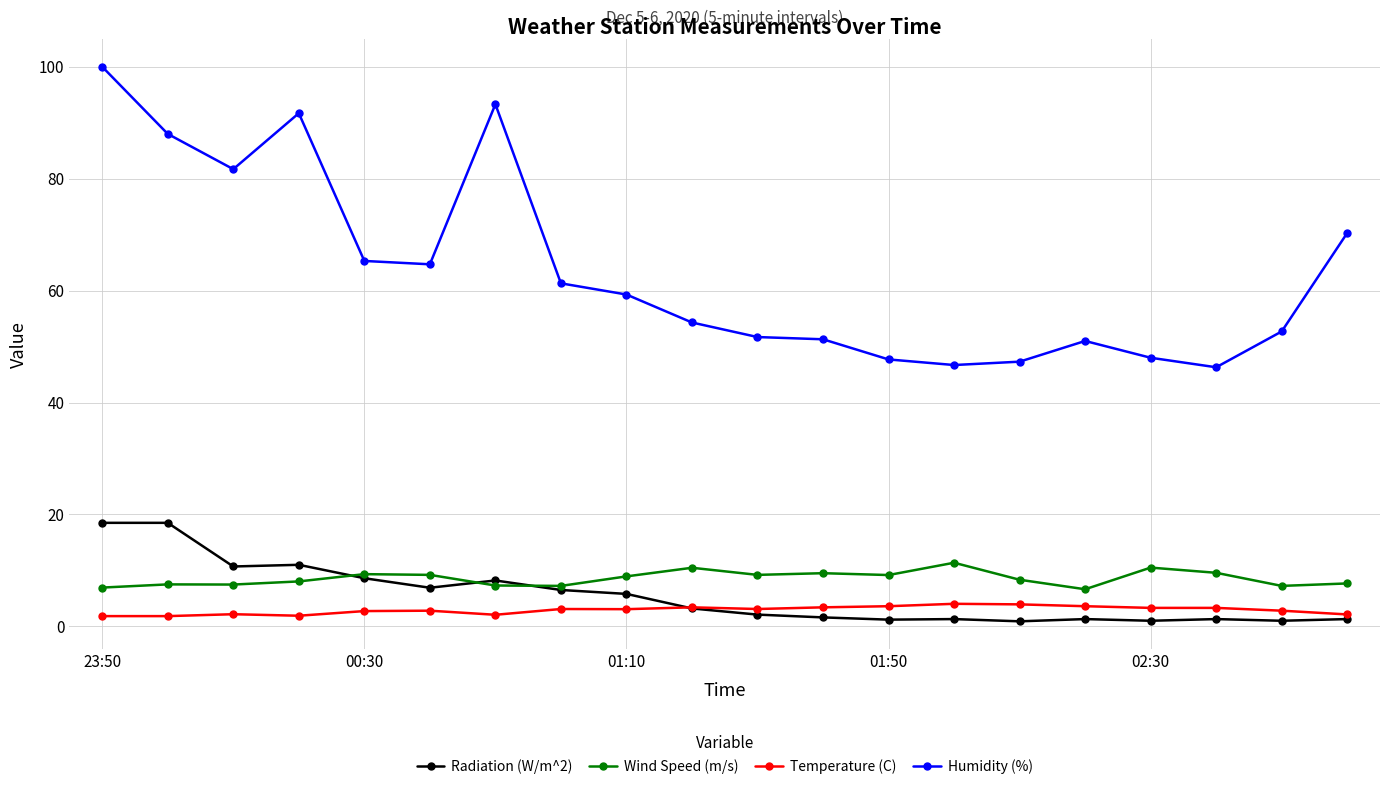

Which series has the largest total across all categories?

Humidity (%)